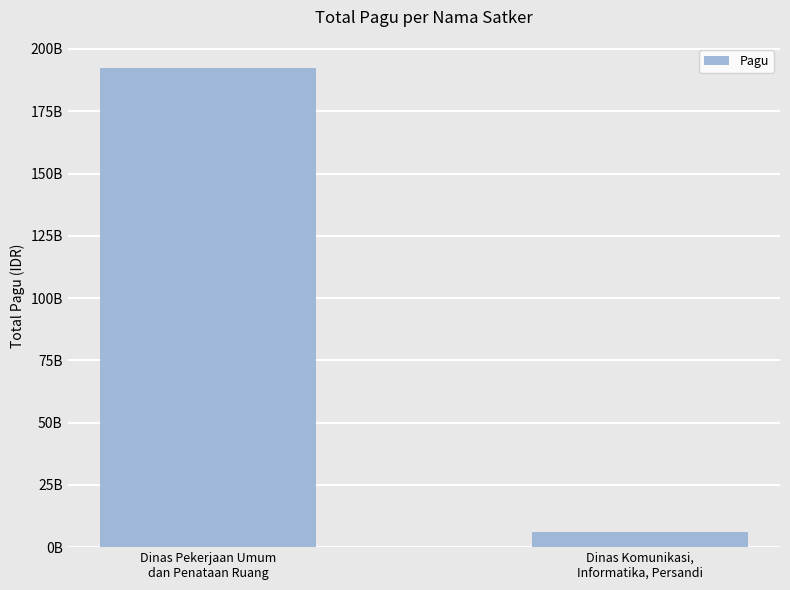

Does the chart contain any negative values?

No